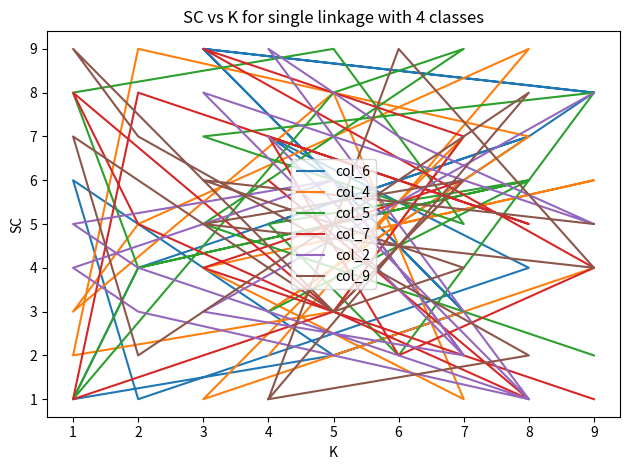

Count the number of data series in this chart.

6